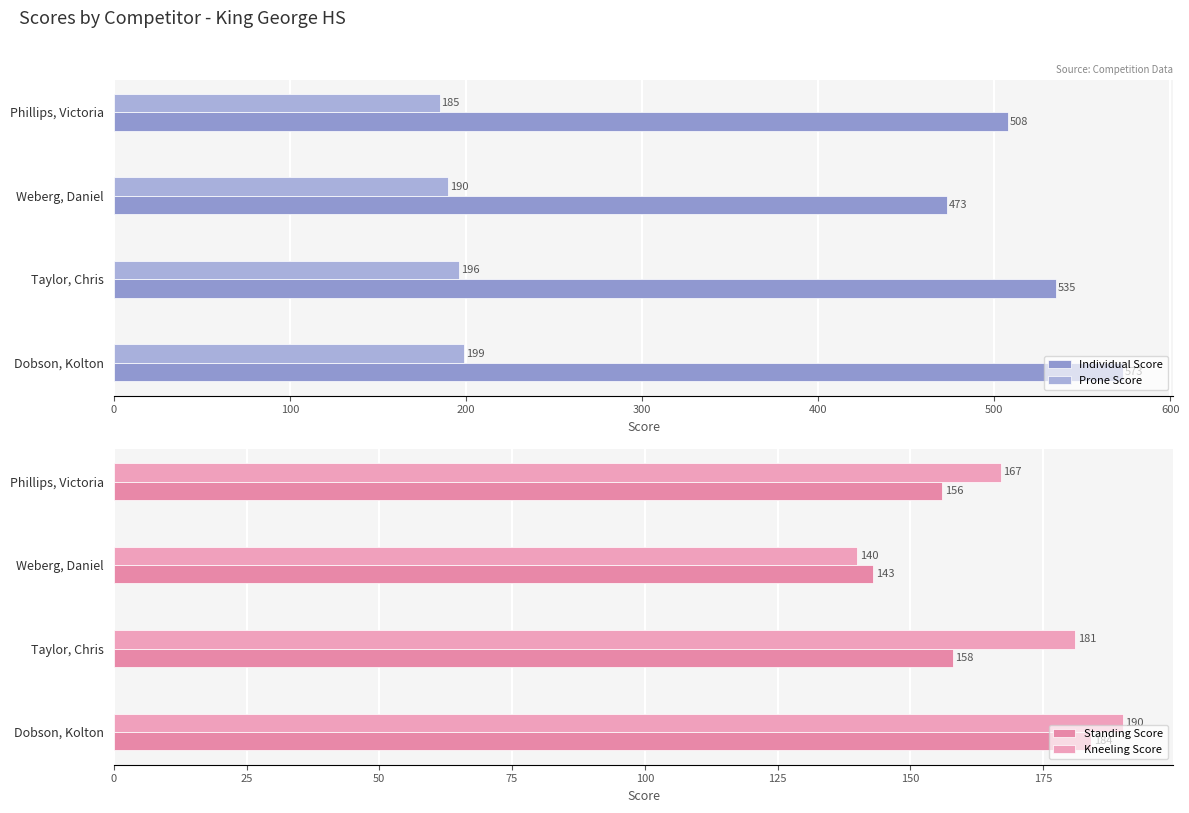

How many values in the Individual Score series are below 535?

2